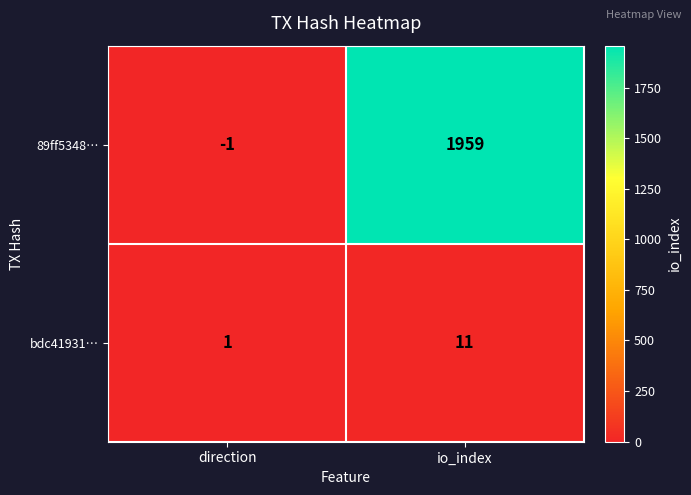

What value does the 89ff5348… series have at io_index, to the nearest 50?

1950